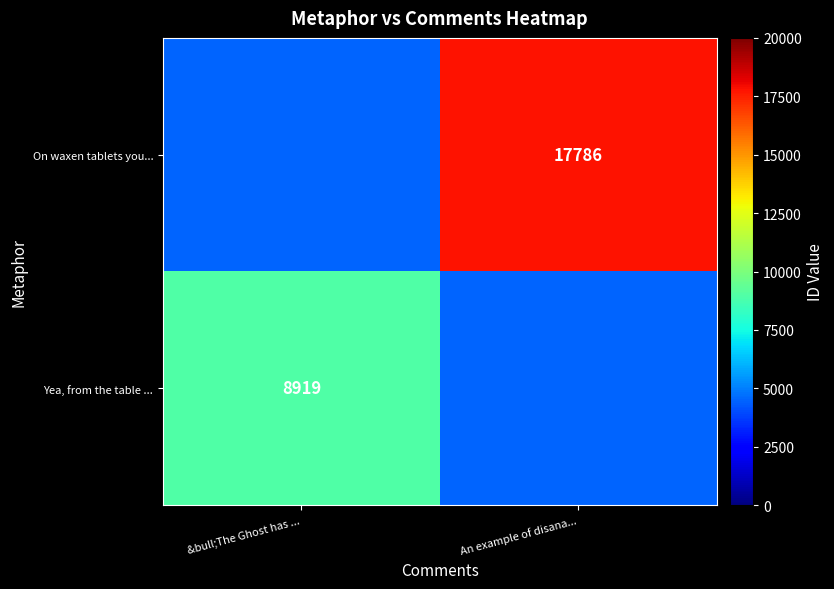

Is it true that Yea, from the table ... equals 8919.0 at &bull;The Ghost has ...?

True